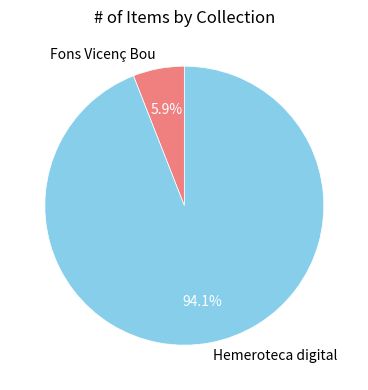

Which slice is the largest?

Hemeroteca digital